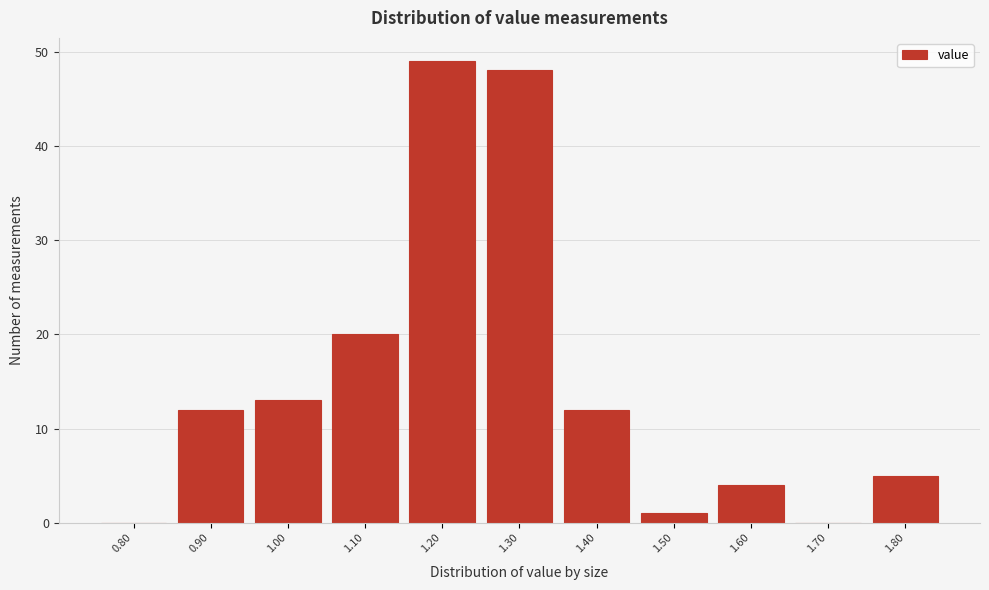

Reading right to left, transcribe all the data shown in this chart.

1.80=5	1.70=0	1.60=4	1.50=1	1.40=12	1.30=48	1.20=49	1.10=20	1.00=13	0.90=12	0.80=0